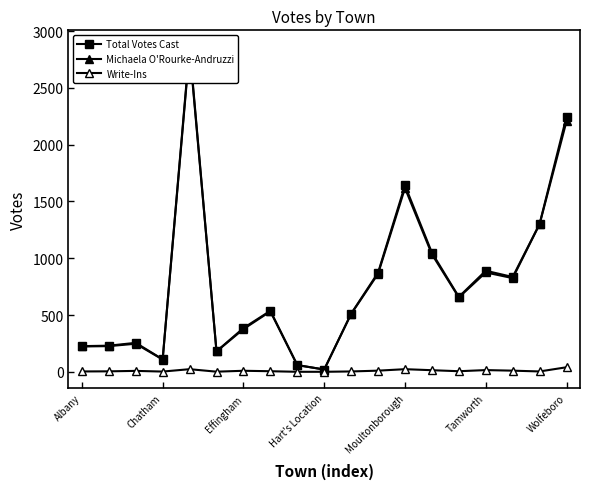

True or false: Michaela O'Rourke-Andruzzi and Write-Ins cross at least once.

False